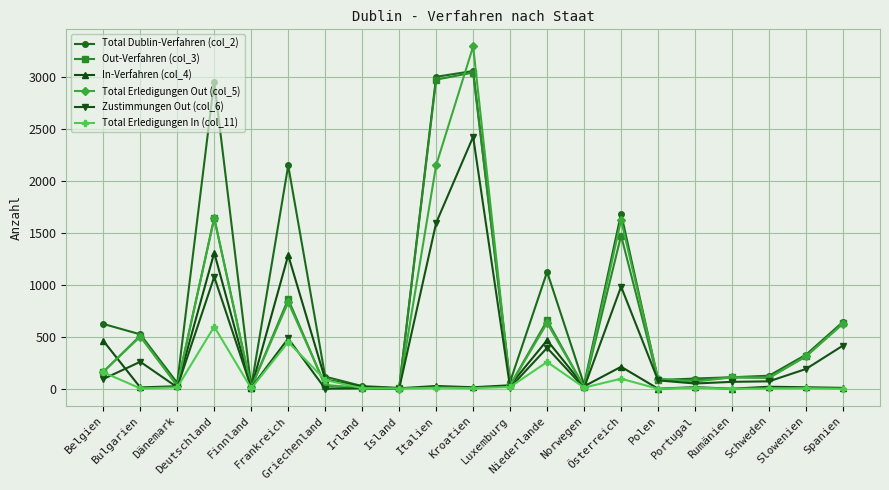

Which series has the widest spread of values?

Total Erledigungen Out (col_5)